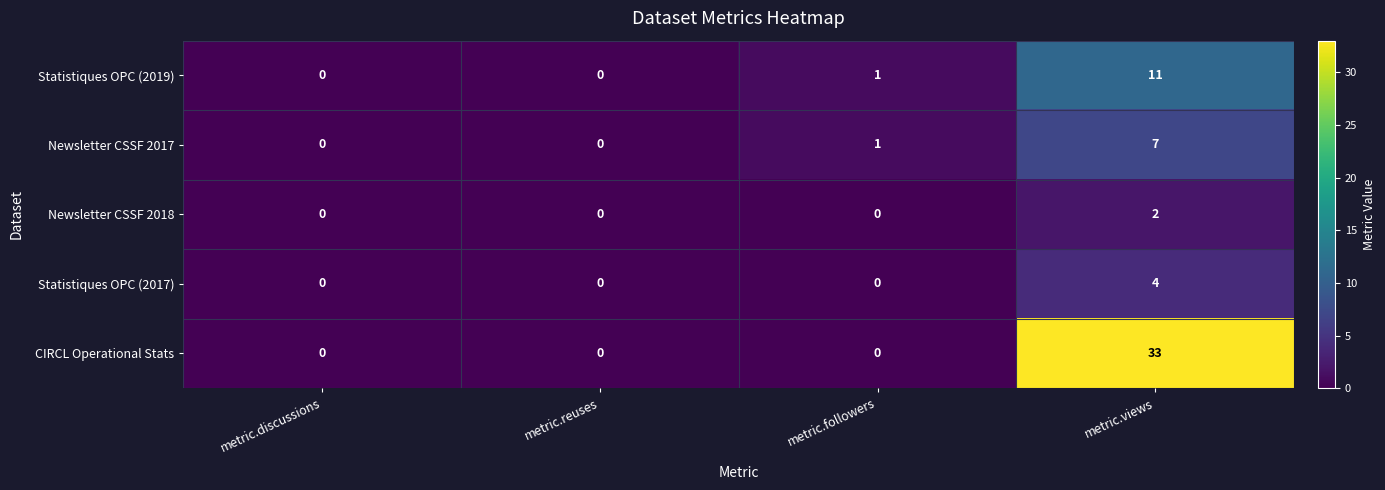

The value of Newsletter CSSF 2018 at metric.discussions is -1. True or false?

False